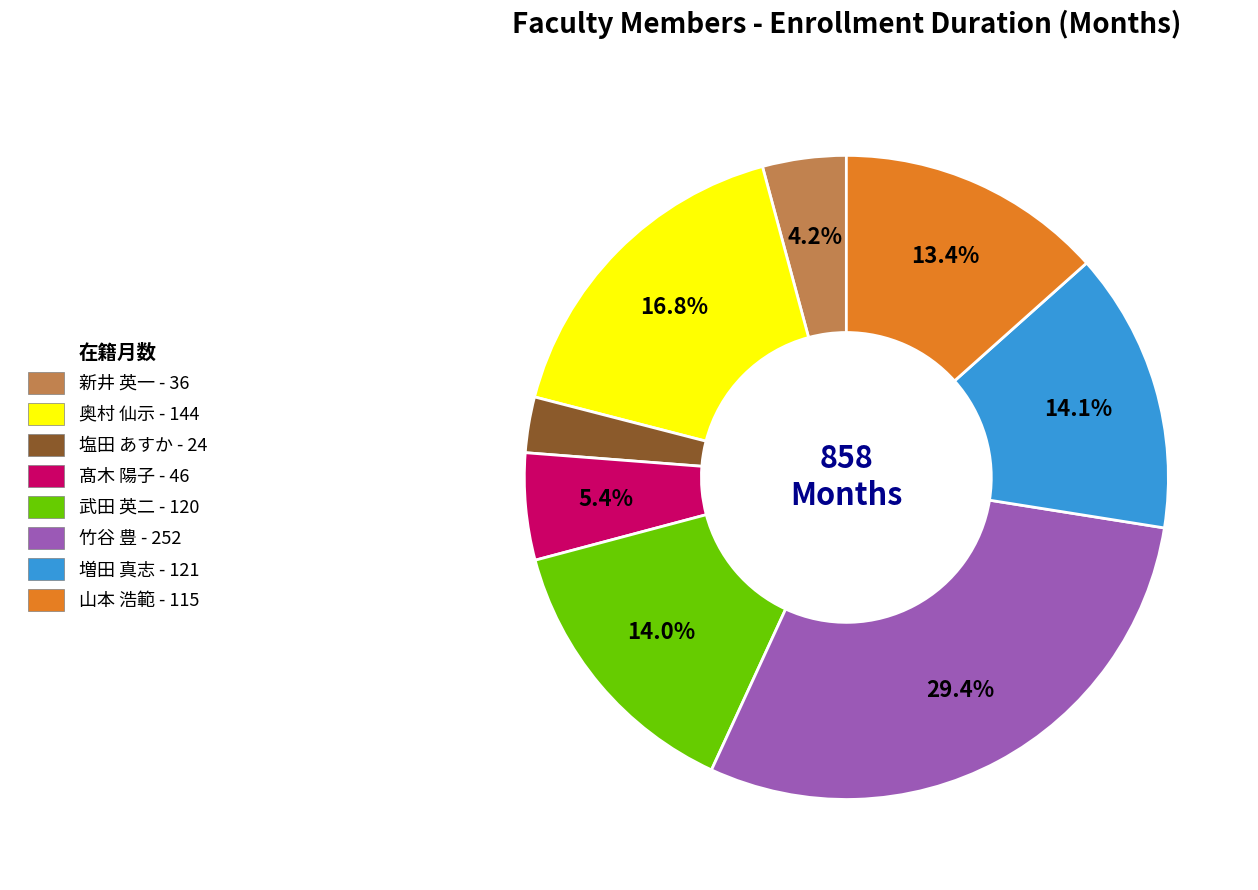

To the nearest percent, what is the difference between the 山本 浩範 and 塩田 あすか slice percentages?

11%